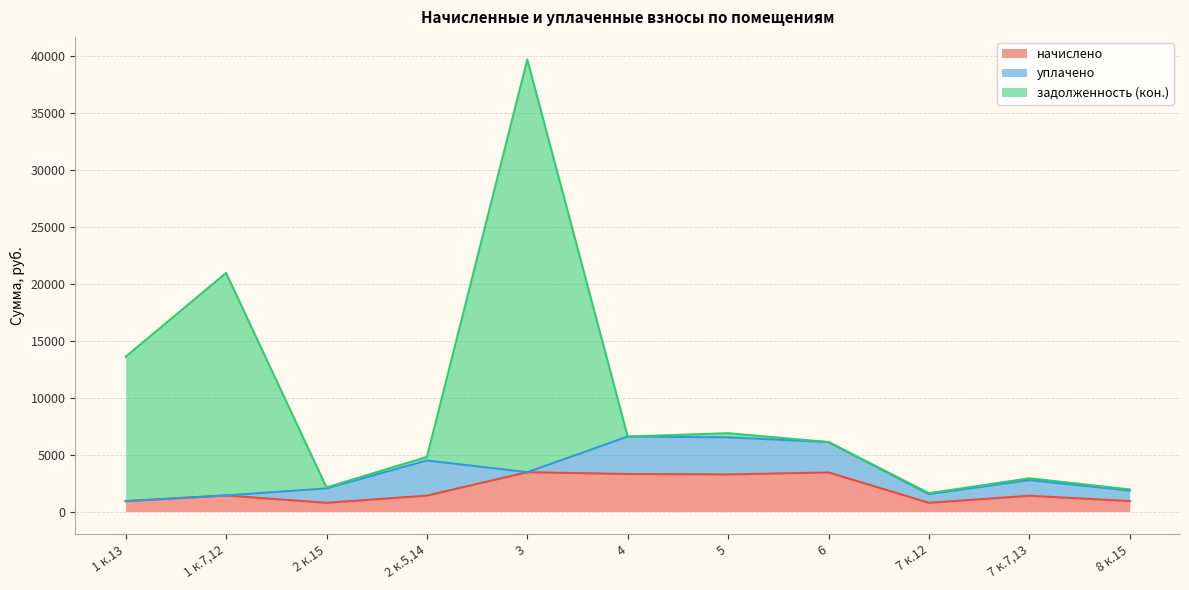

At which label is начислено closest to 2107?

1 к.7,12